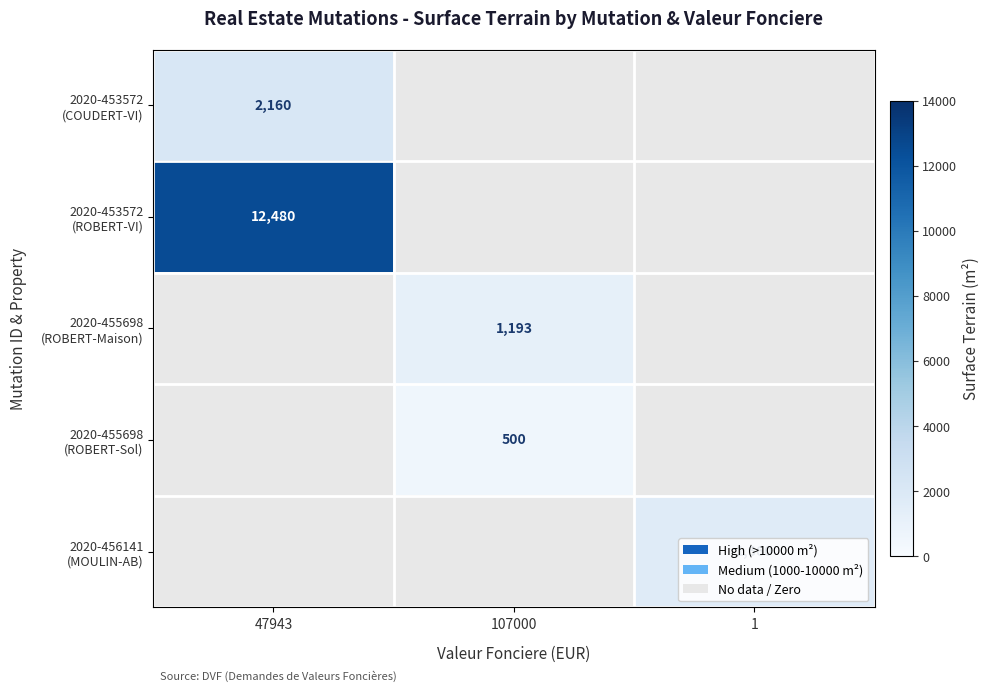

Which label corresponds to the smallest value in the chart?

107000